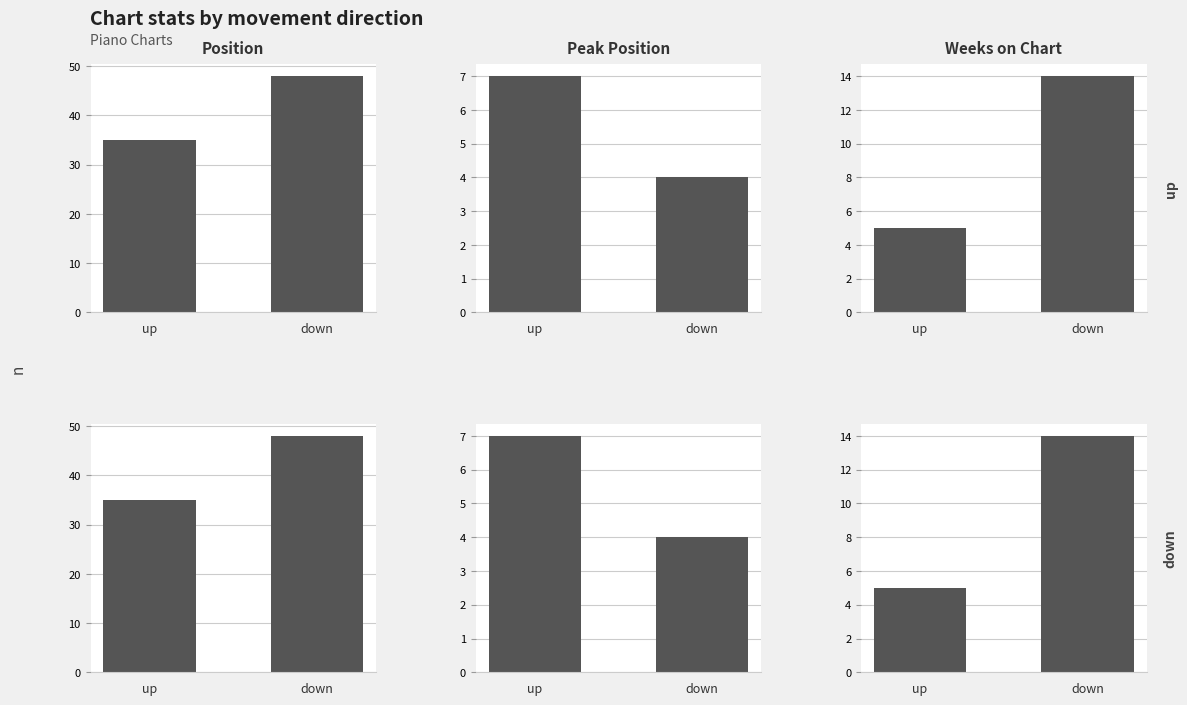

At up, list the series in order from smallest to largest.

Weeks on Chart, Peak Position, Position